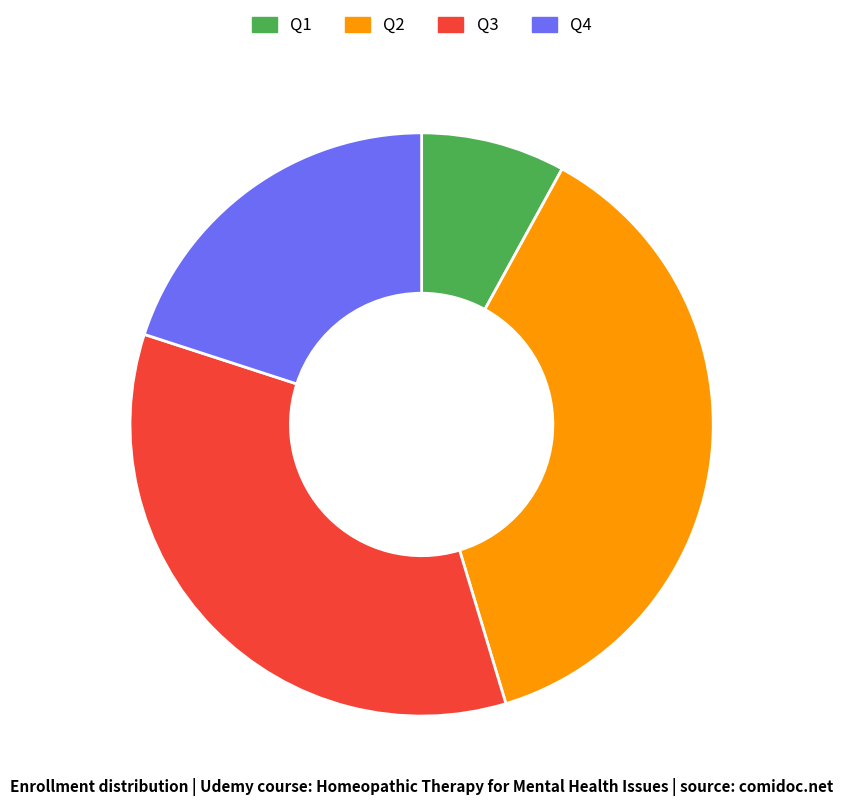

Rank the categories by value from lowest to highest.

Q1, Q4, Q3, Q2